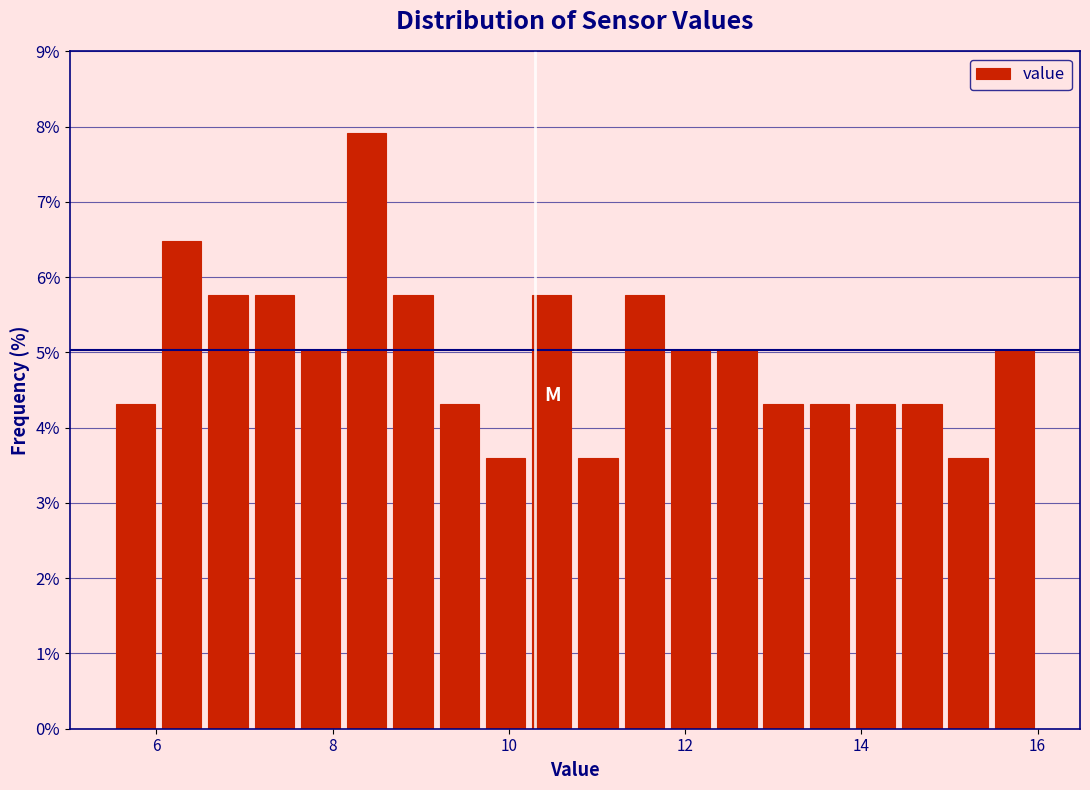

Around what value on the x-axis is the tallest bar? Give the approximate position of its centre, as read against the axis.

8.4